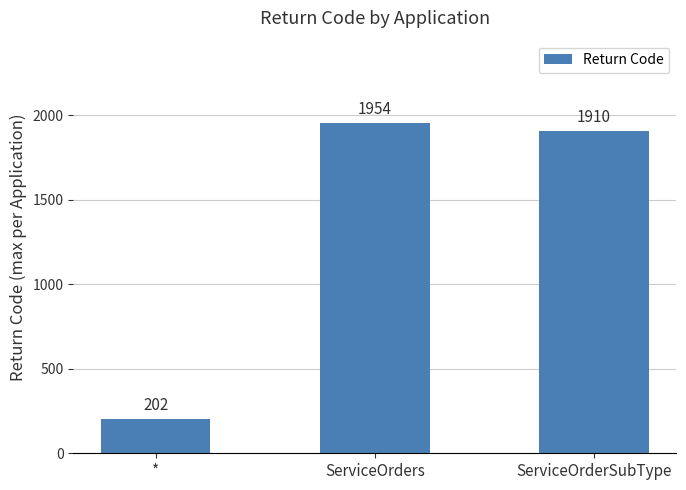

Reading left to right, transcribe all the data shown in this chart.

*=202	ServiceOrders=1954	ServiceOrderSubType=1910